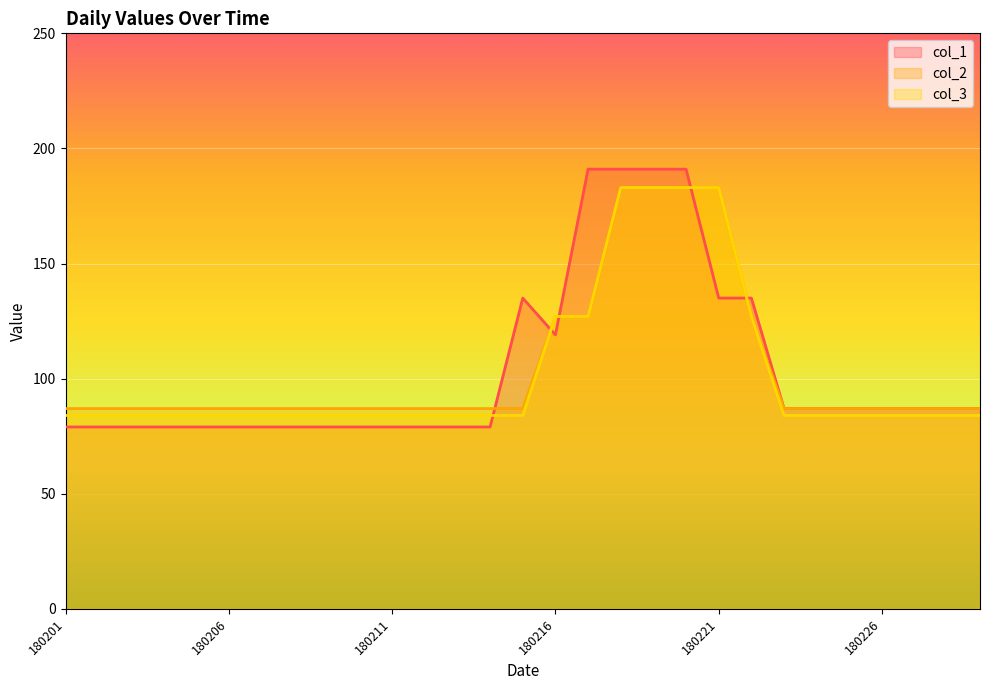

At how many categories does at least one series exceed 165?

5